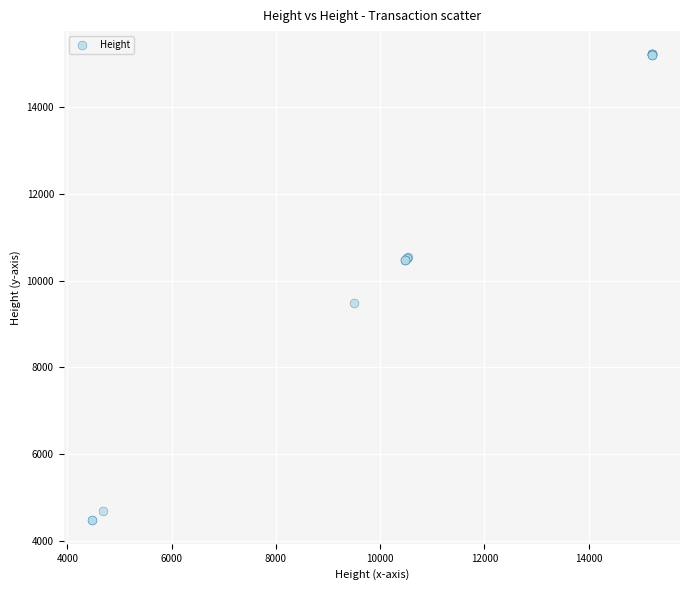

What Y value in the scatter plot is closest to 9842?

9493